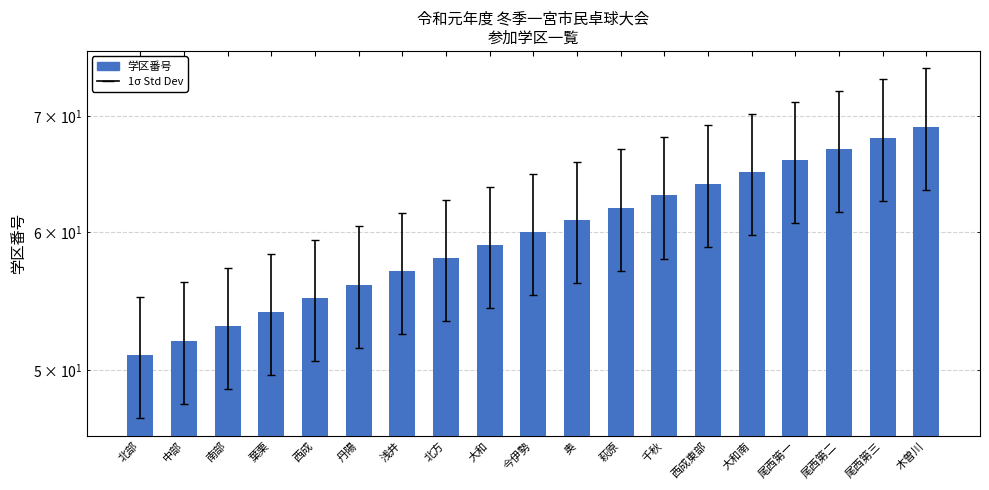

Reading left to right, what are all the values shown in this chart?

北部=51	中部=52	南部=53	葉栗=54	西成=55	丹陽=56	浅井=57	北方=58	大和=59	今伊勢=60	奥=61	萩原=62	千秋=63	西成東部=64	大和南=65	尾西第一=66	尾西第二=67	尾西第三=68	木曽川=69